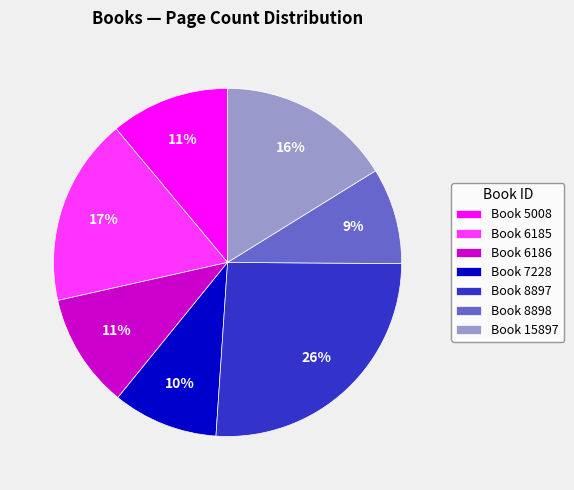

Is there any slice that represents more than half of the pie?

No